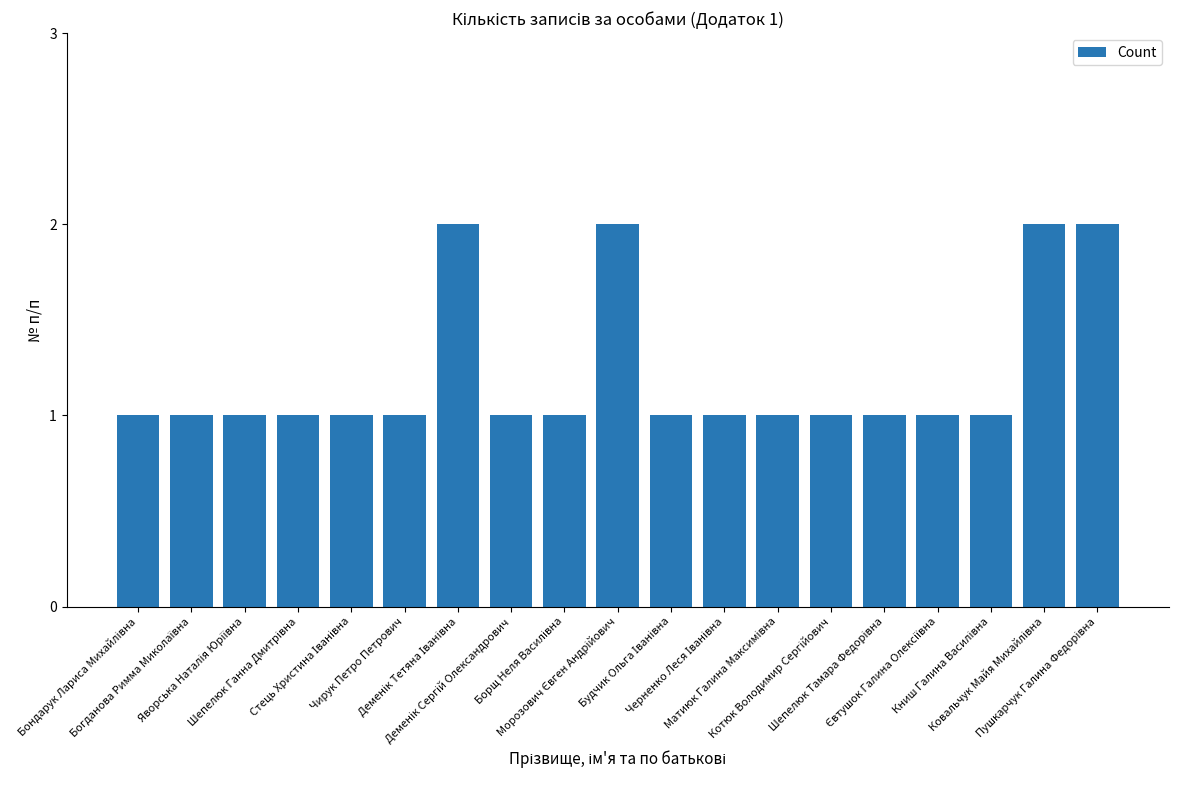

What is the value of the 10th bar from the left?

2